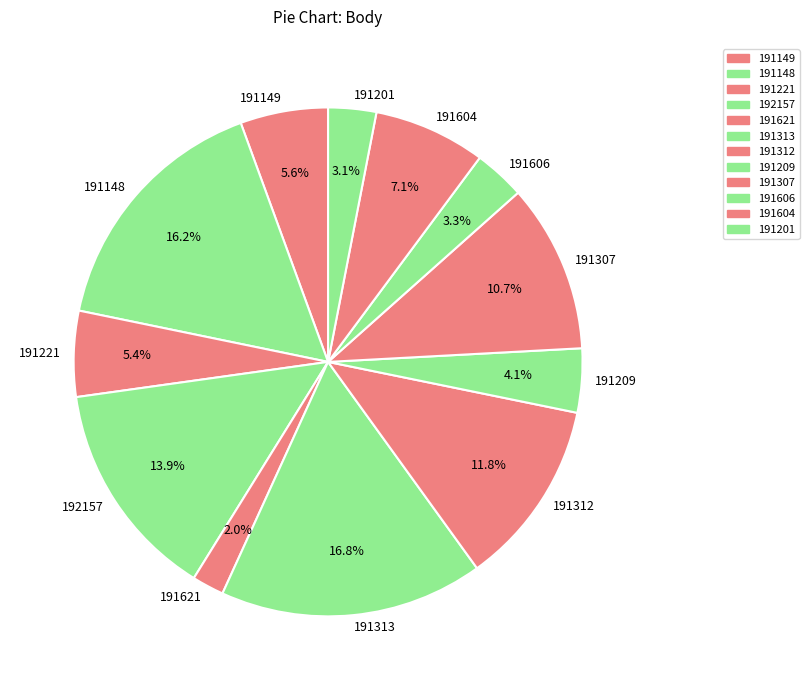

To the nearest percent, what portion does 191621 represent?

2%